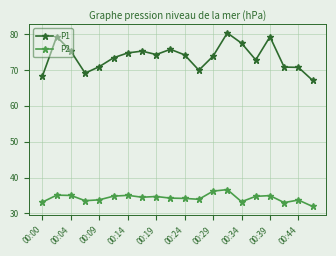

Rank the series by their maximum value, from lowest to highest.

P2, P1